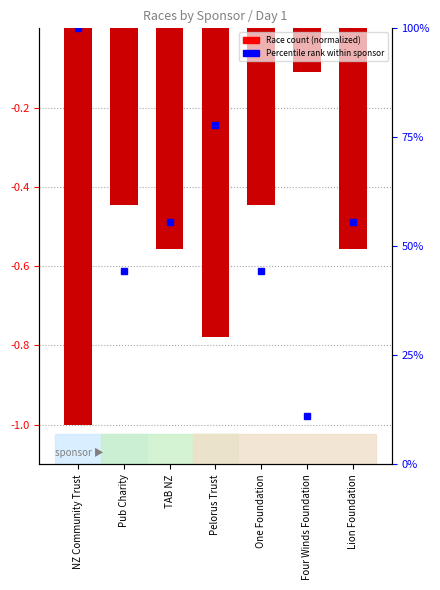

What is the value of the Race Count (normalized) bar at the 1st from the left?

-1.0